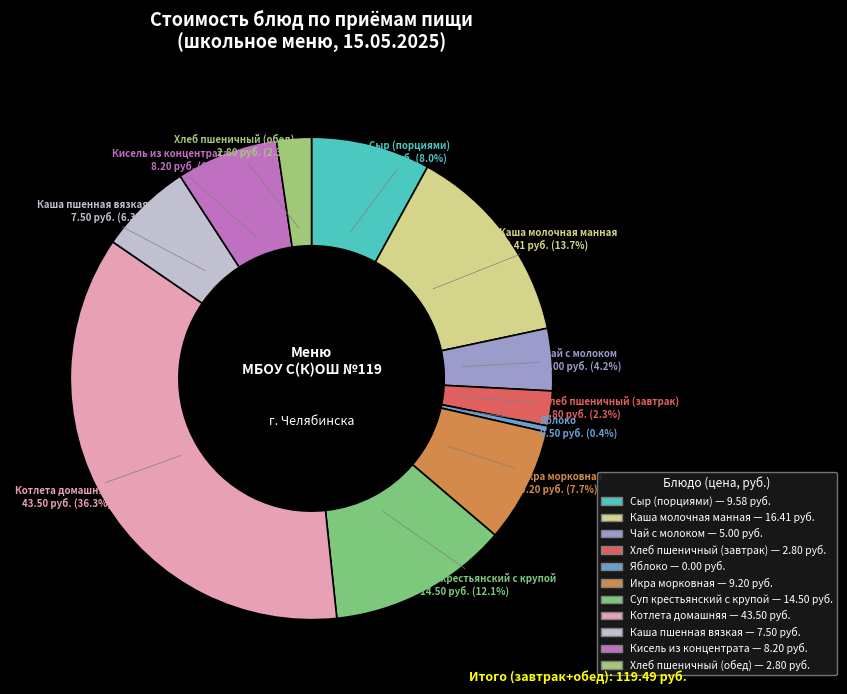

How many segments does this pie chart have?

11